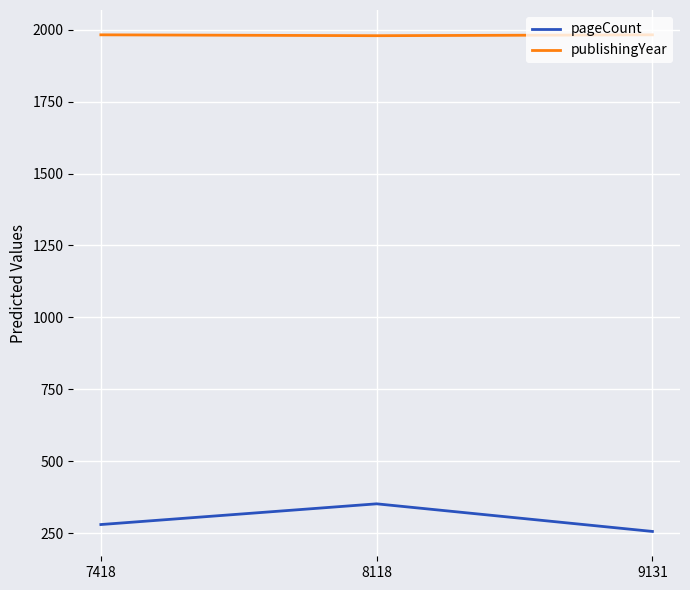

At 7418, list the series in order from largest to smallest.

publishingYear, pageCount